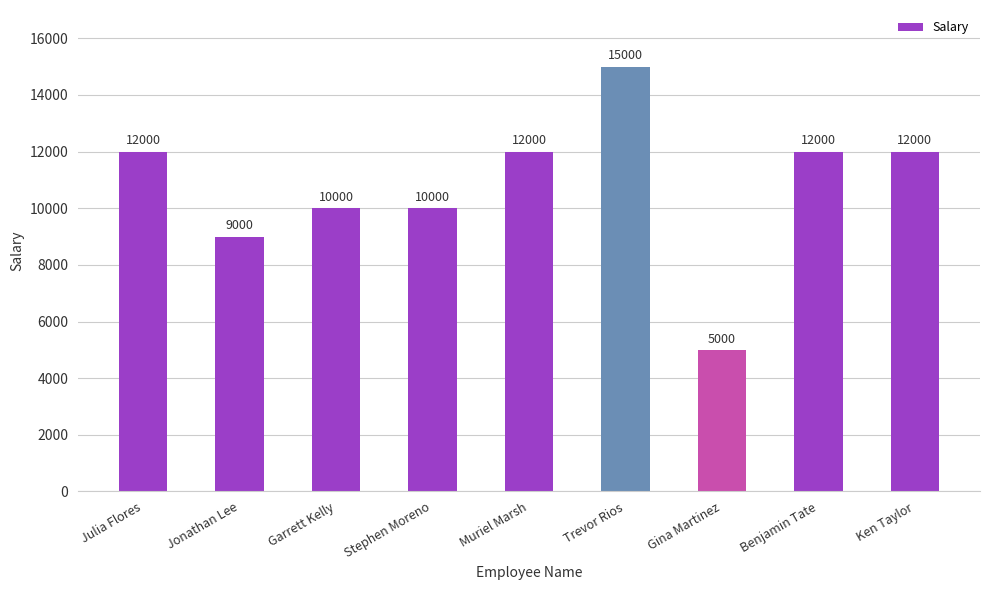

Which label corresponds to the smallest value in the chart?

Gina Martinez